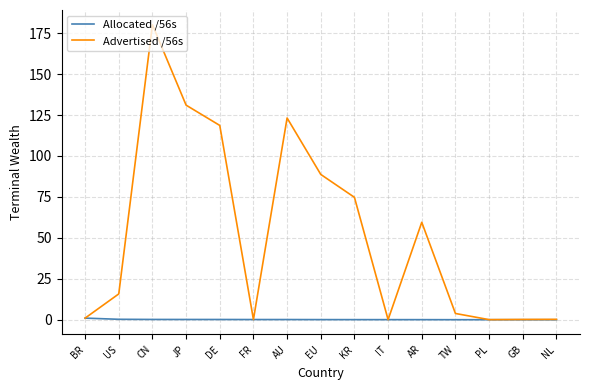

In Advertised /56s, how many points are higher than both neighbors (excluding endpoints)?

3